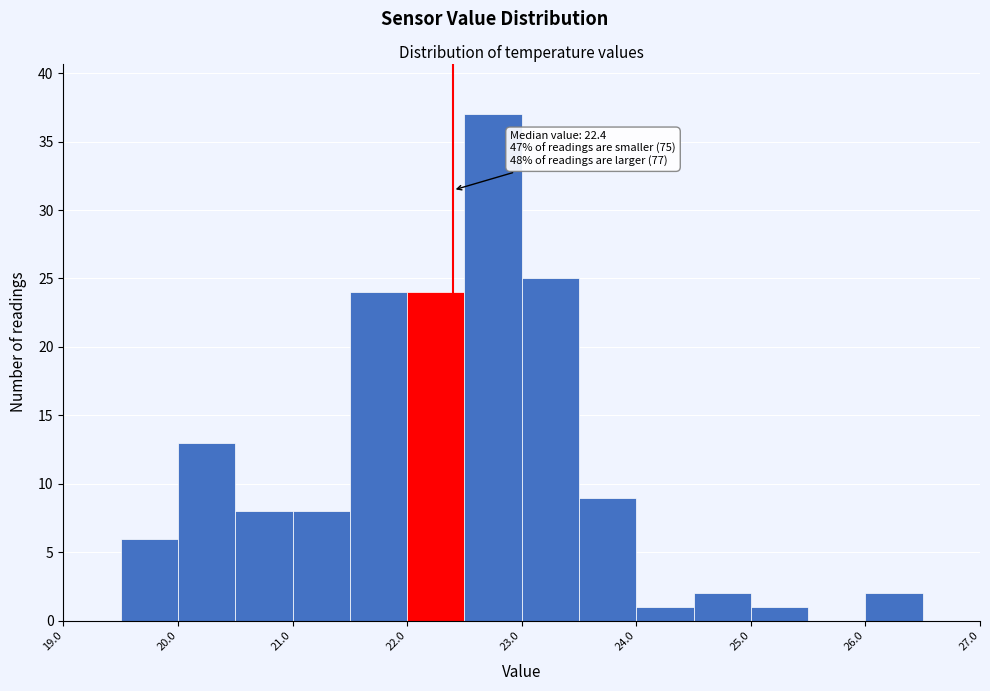

Which range on the x-axis has the tallest bar?

22.5 to 23.0